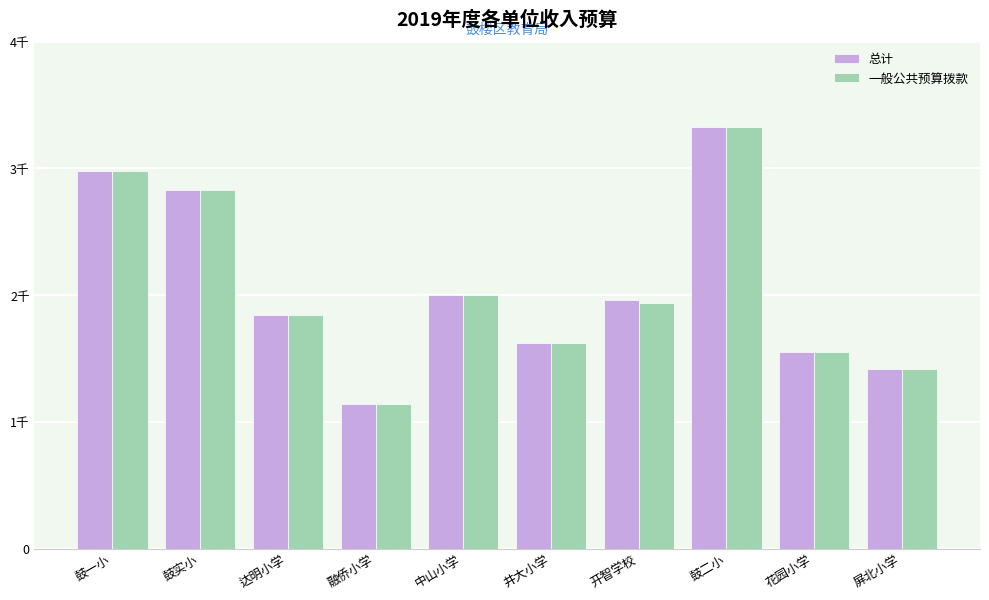

At which category does the chart reach its minimum across all series?

融侨小学